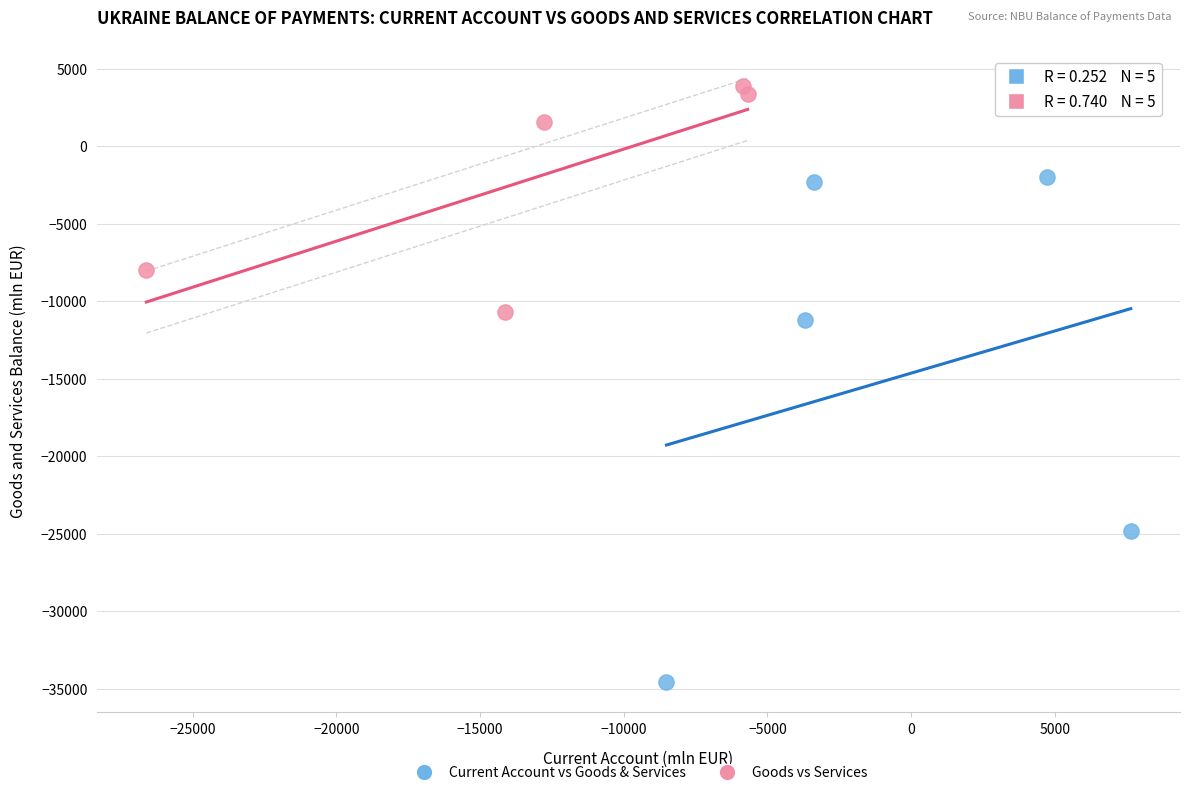

Which series reaches the maximum Y coordinate?

Goods vs Services